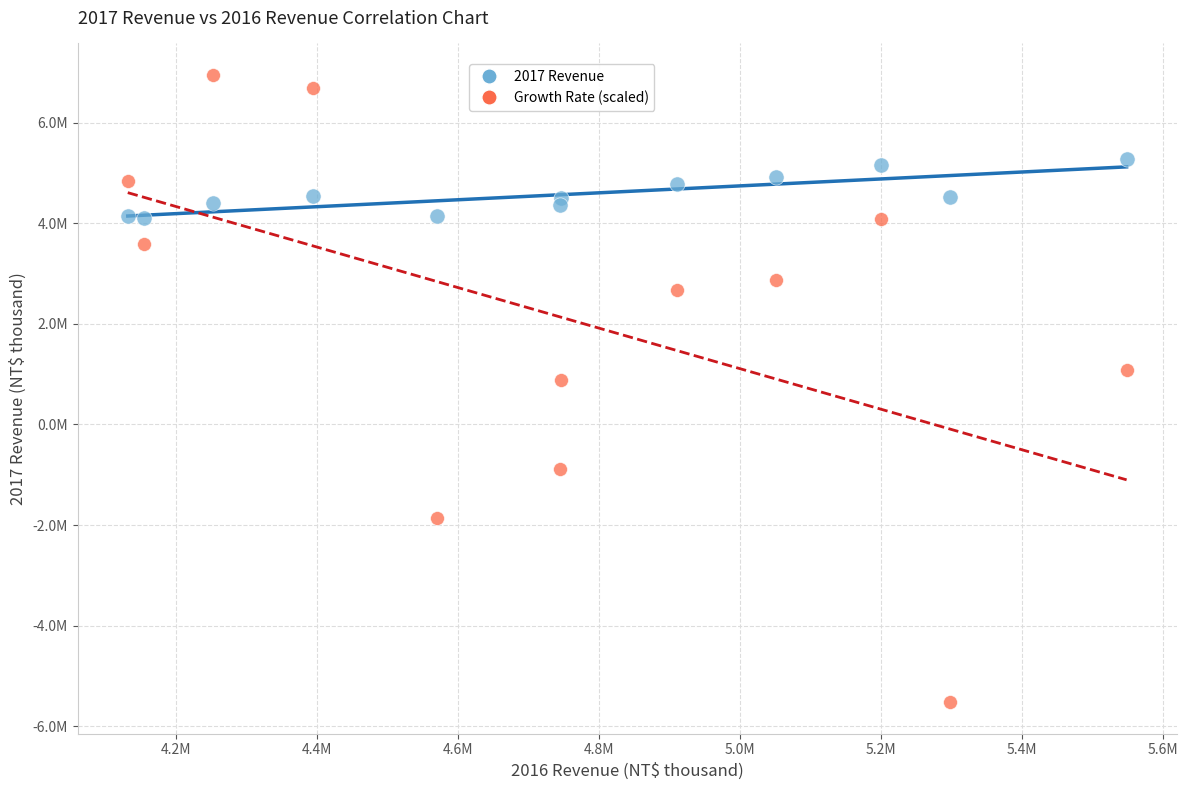

Which series has the widest spread of Y values?

Growth Rate (scaled)